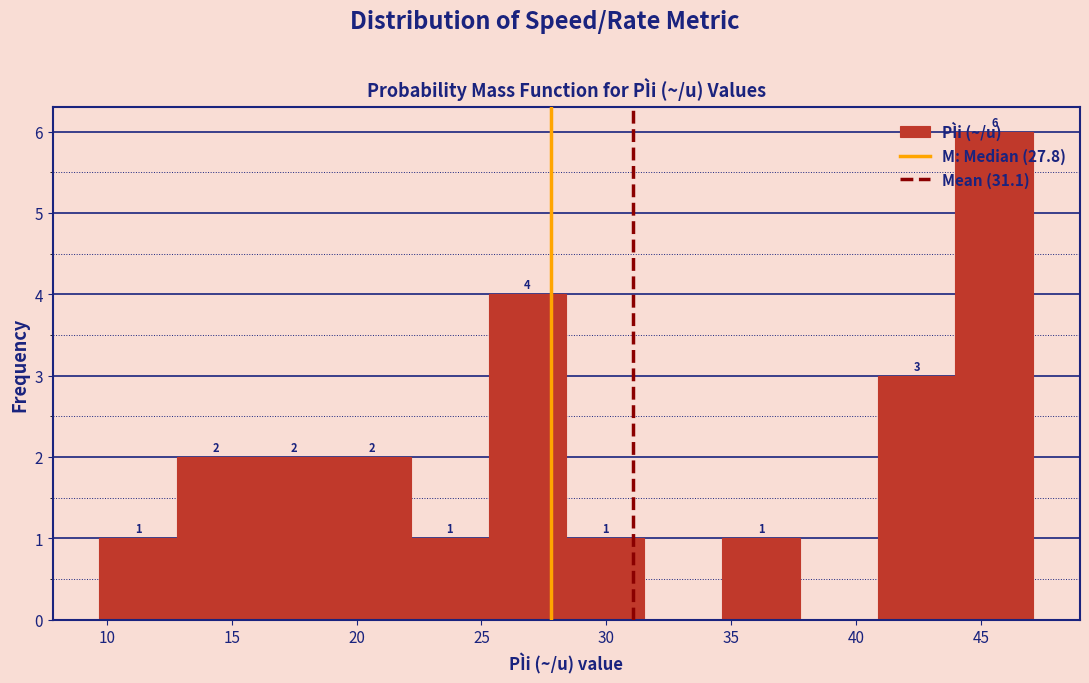

Over which range of the x-axis is the bar tallest?

44.0 to 47.0